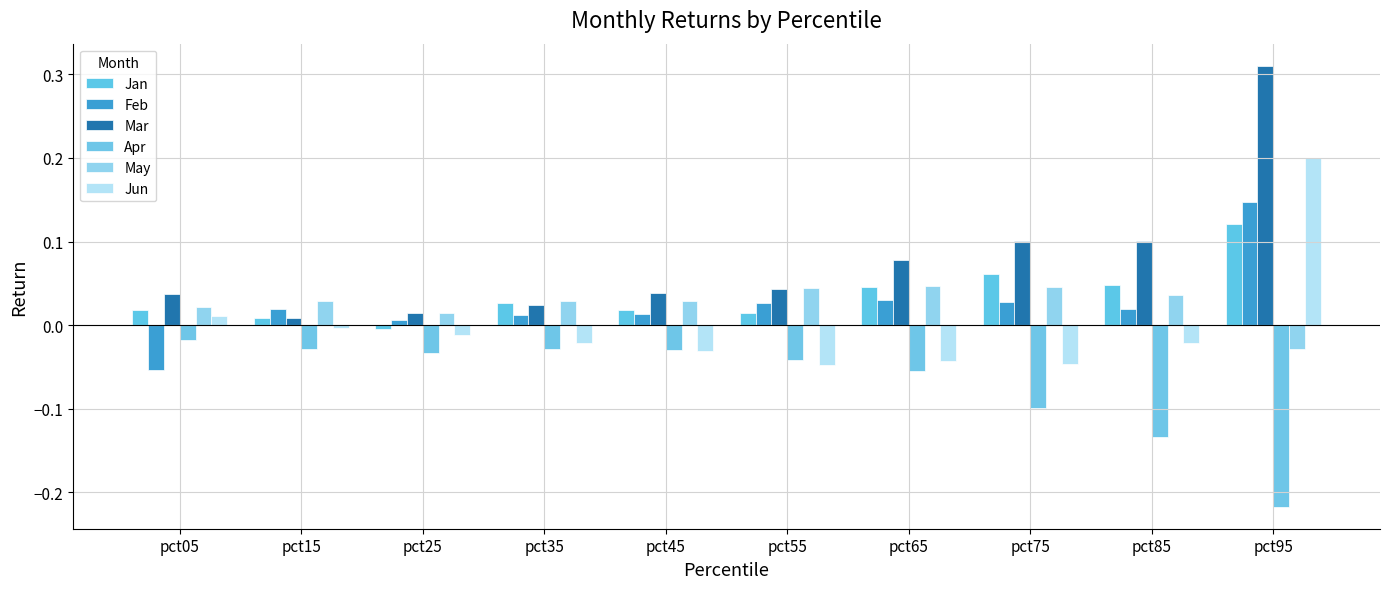

Rank the series at pct95 from highest to lowest value.

Mar, Jun, Feb, Jan, May, Apr